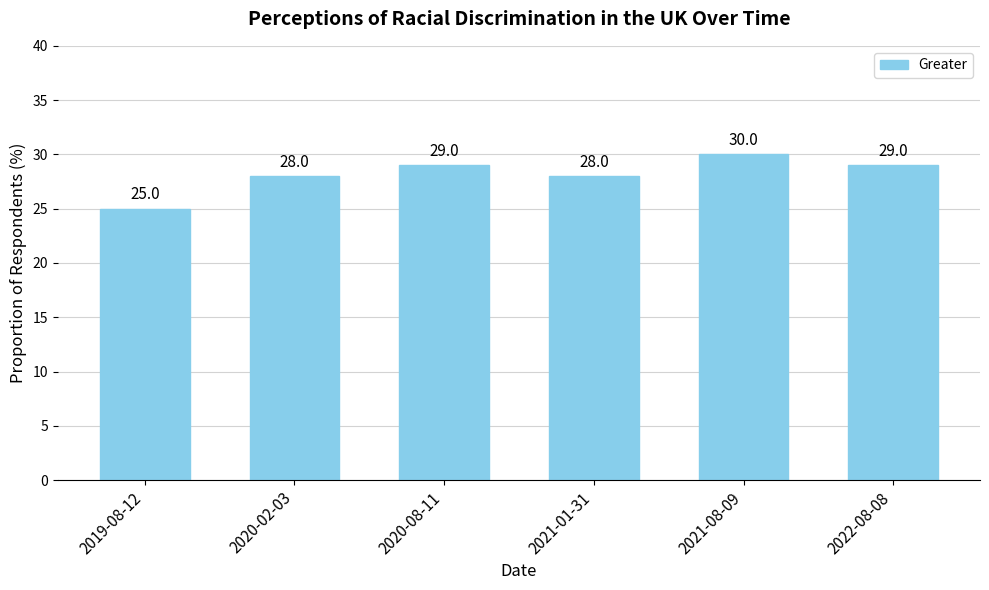

Reading left to right, extract all data points from this chart.

2019-08-12=25.0	2020-02-03=28.0	2020-08-11=29.0	2021-01-31=28.0	2021-08-09=30.0	2022-08-08=29.0